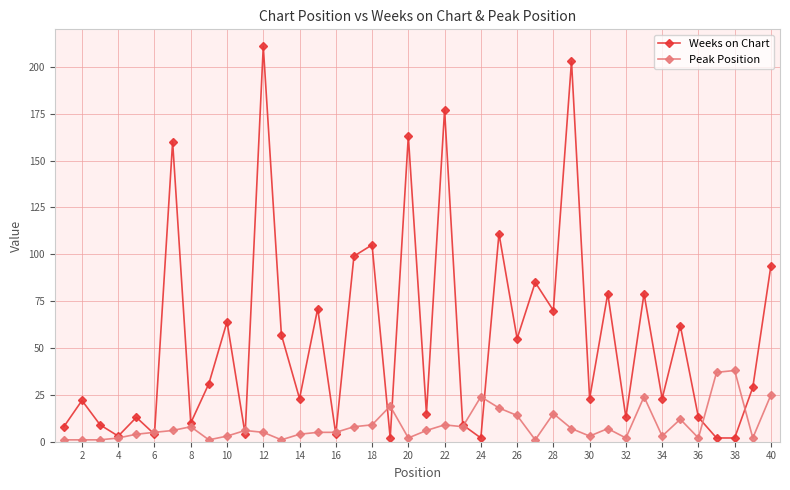

True or false: Peak Position has more than 2 points higher than both neighbors.

True